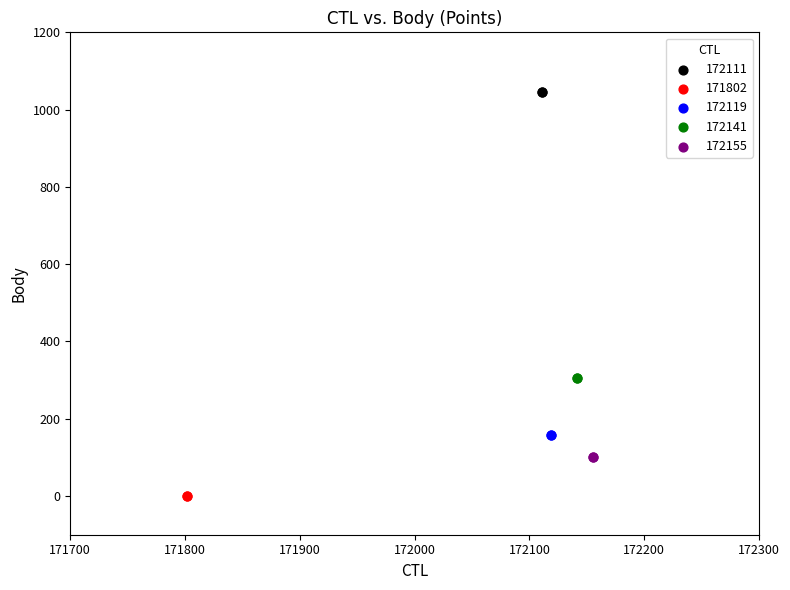

Which series reaches the minimum Y coordinate?

171802